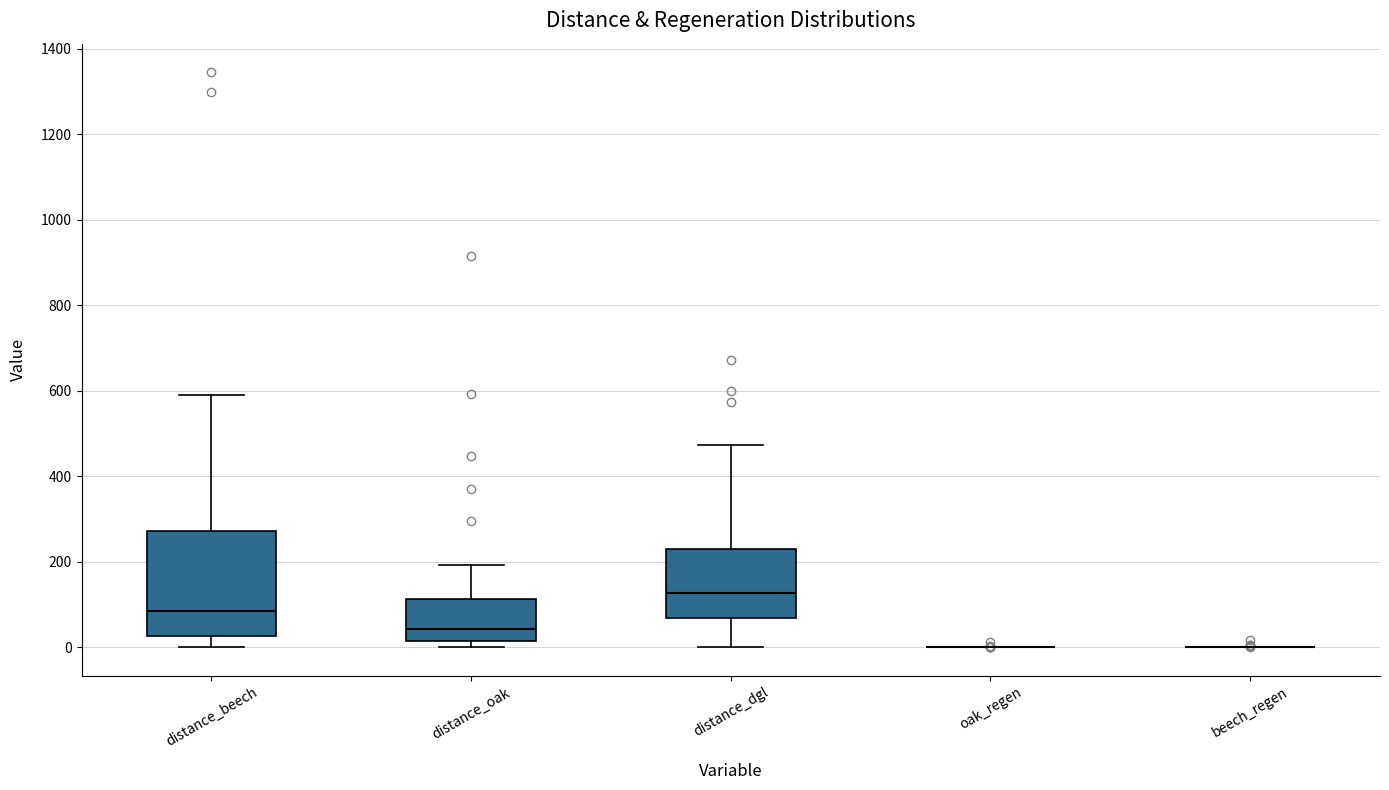

Comparing the boxes themselves (not the whiskers), which one is the tallest?

distance_beech